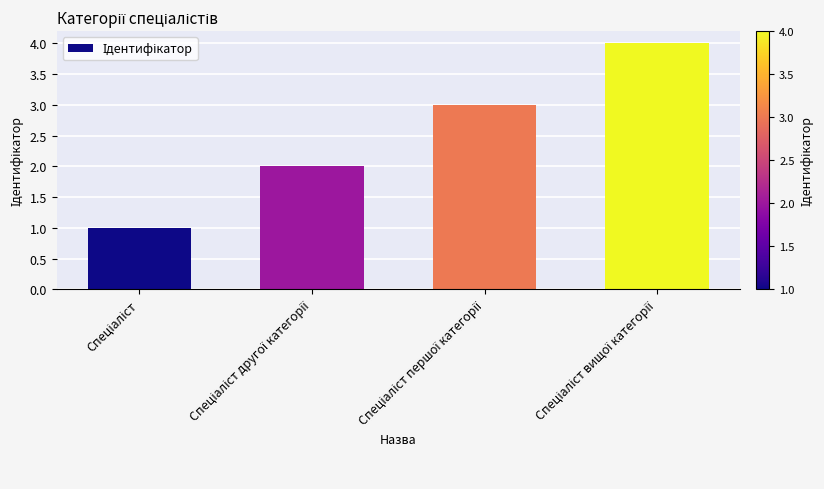

What is the difference between the maximum and minimum values?

3